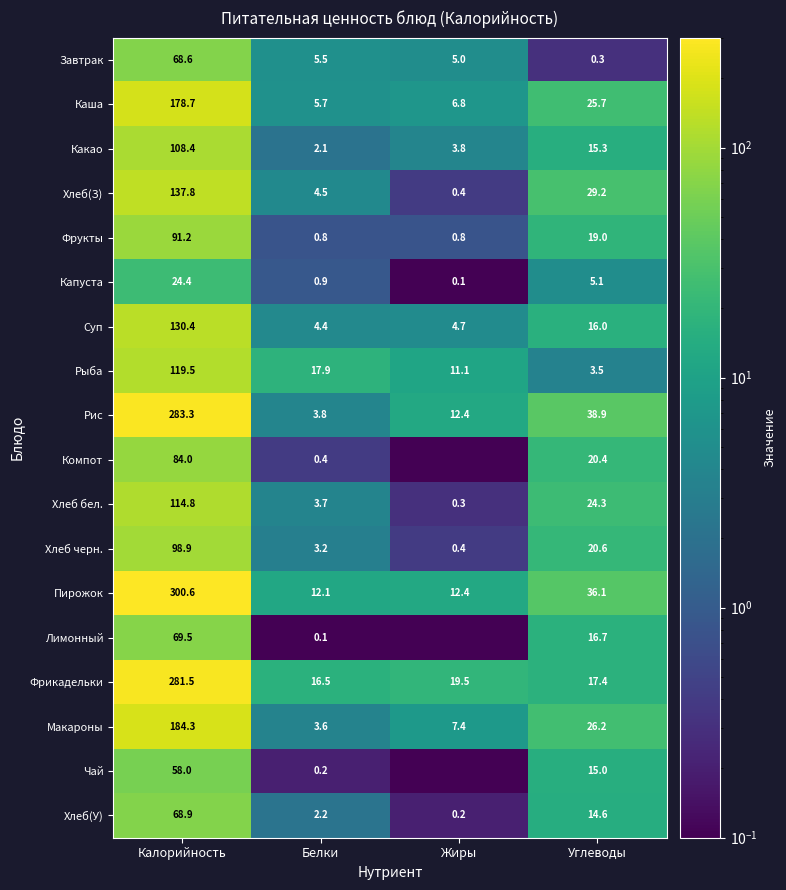

How many values in the Хлеб(У) series are below 14?

2